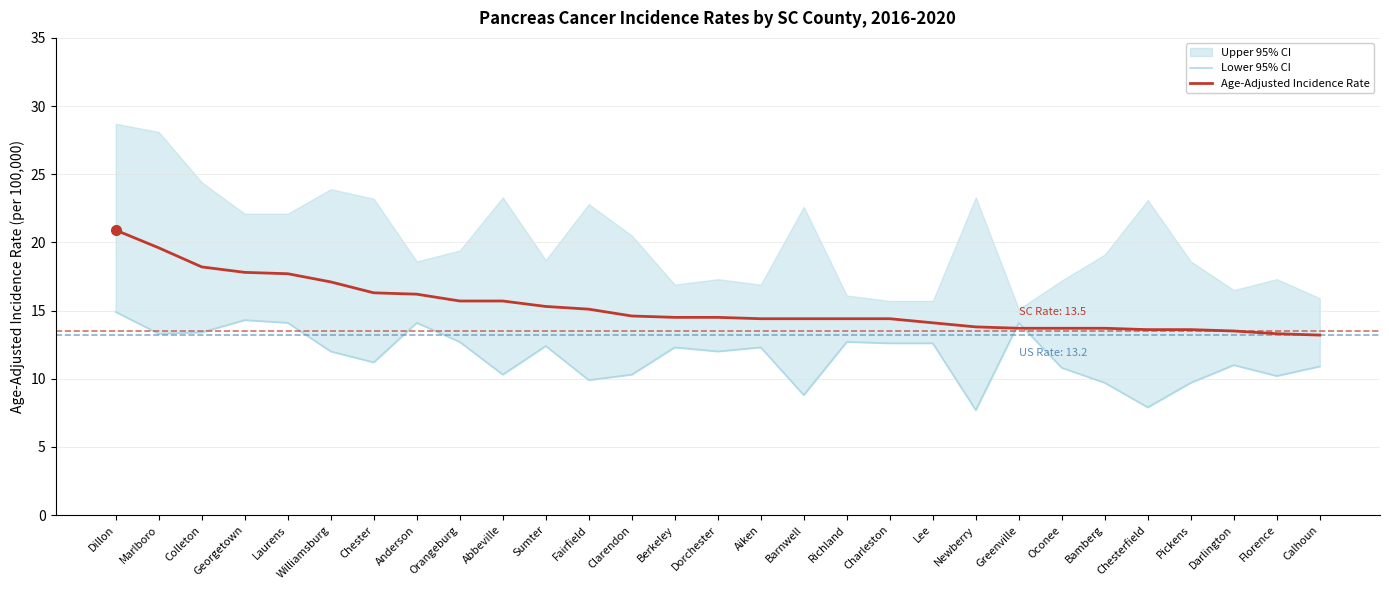

Which has a higher value, Williamsburg or Lee?

Lee